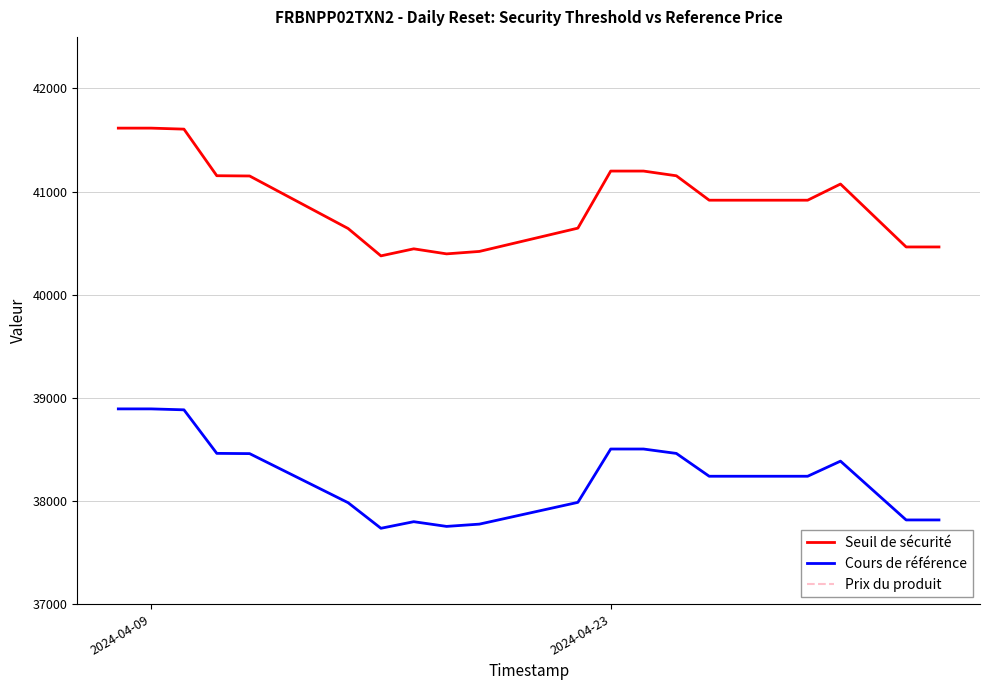

What is the maximum value shown in the chart?

41615.3